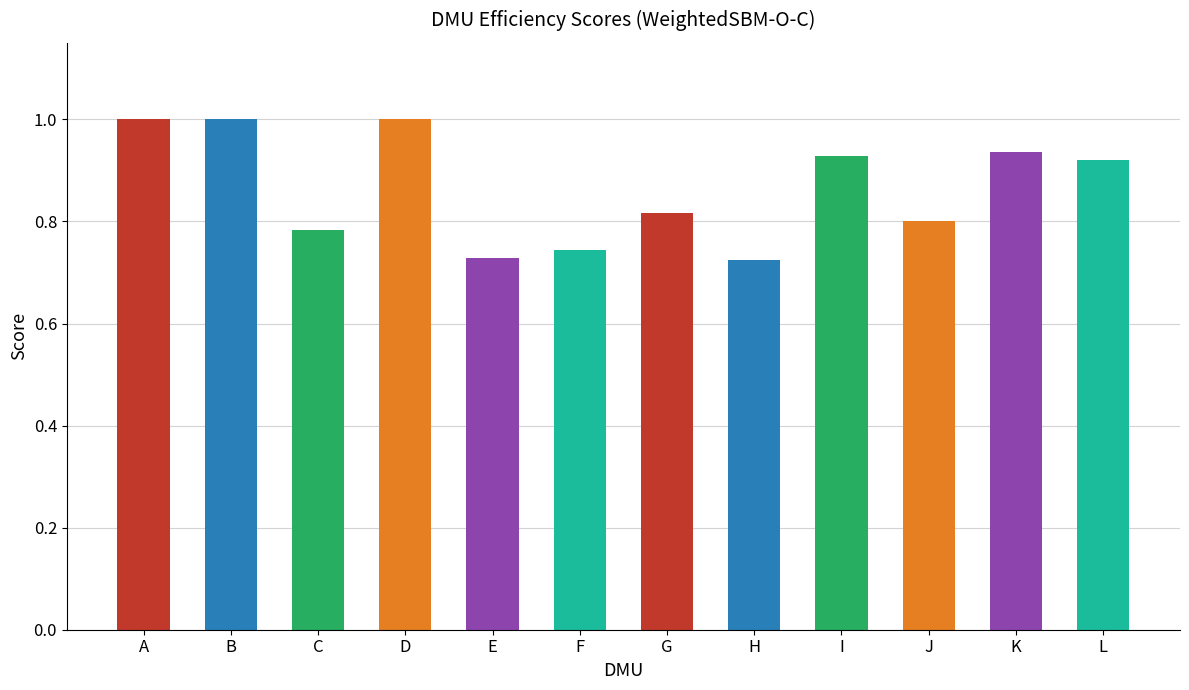

What is the difference between the maximum and minimum values?

0.3